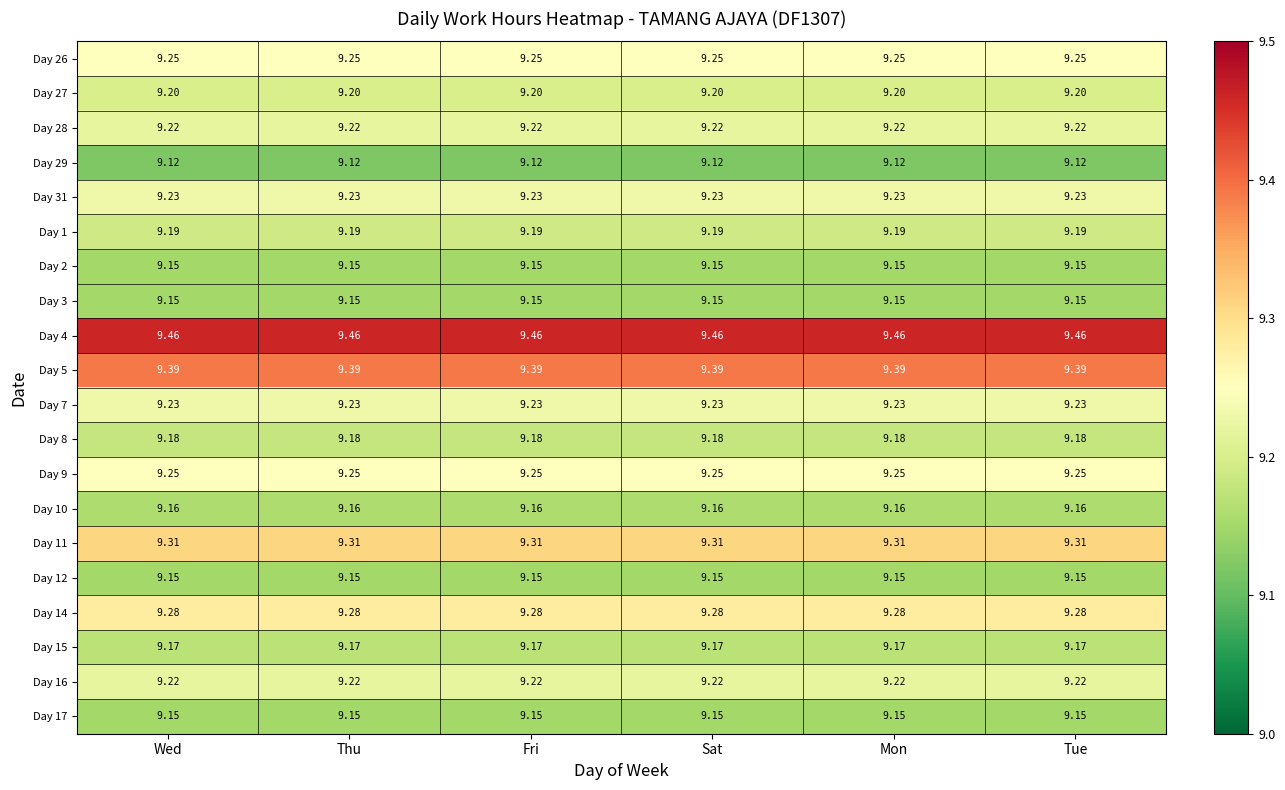

Is the value of Day 4 at Mon greater than the value of Day 9 at Sat?

Yes